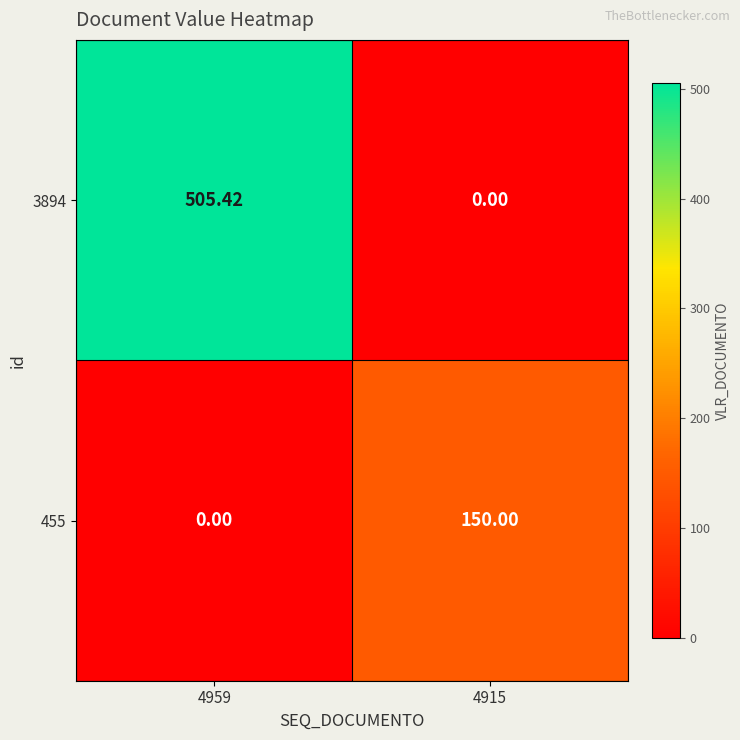

Is the value of 455 at 4915 greater than the value of 3894 at 4959?

No